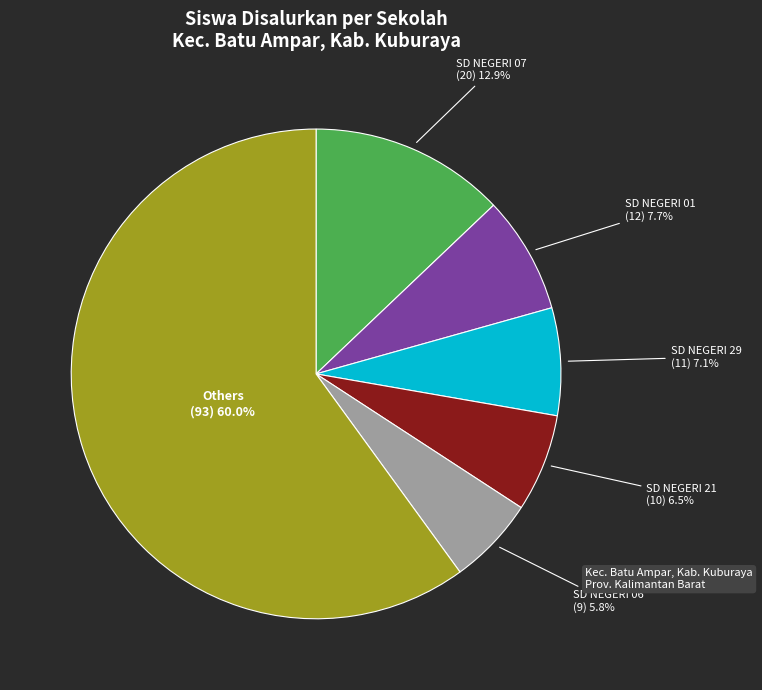

Count the number of slices in the pie.

6